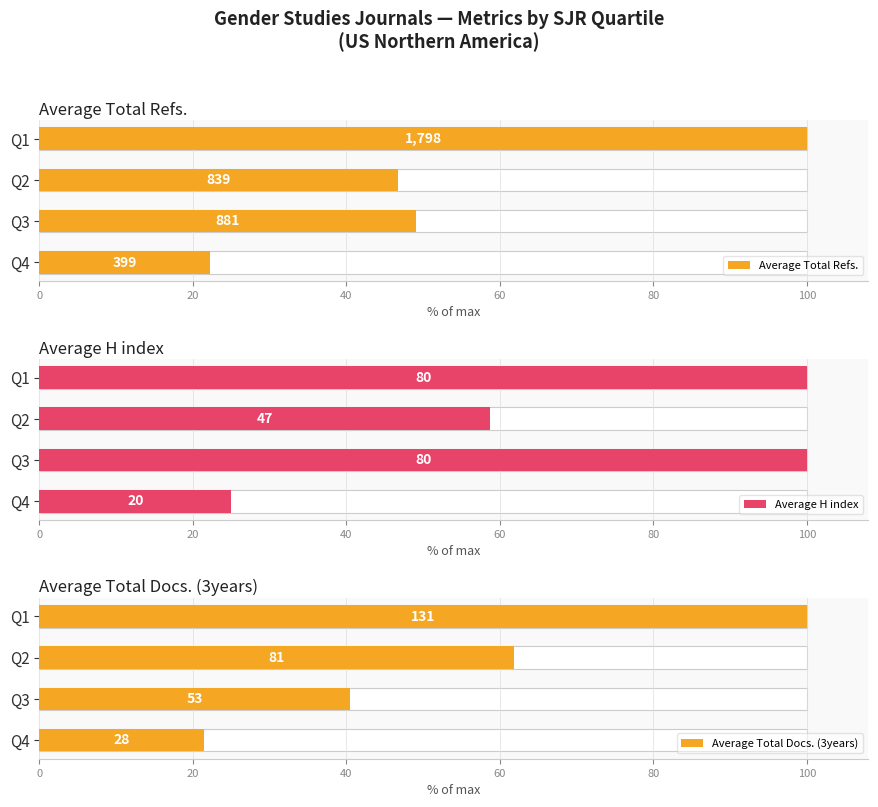

What is the sum of all Average Total Refs. values?

217.9